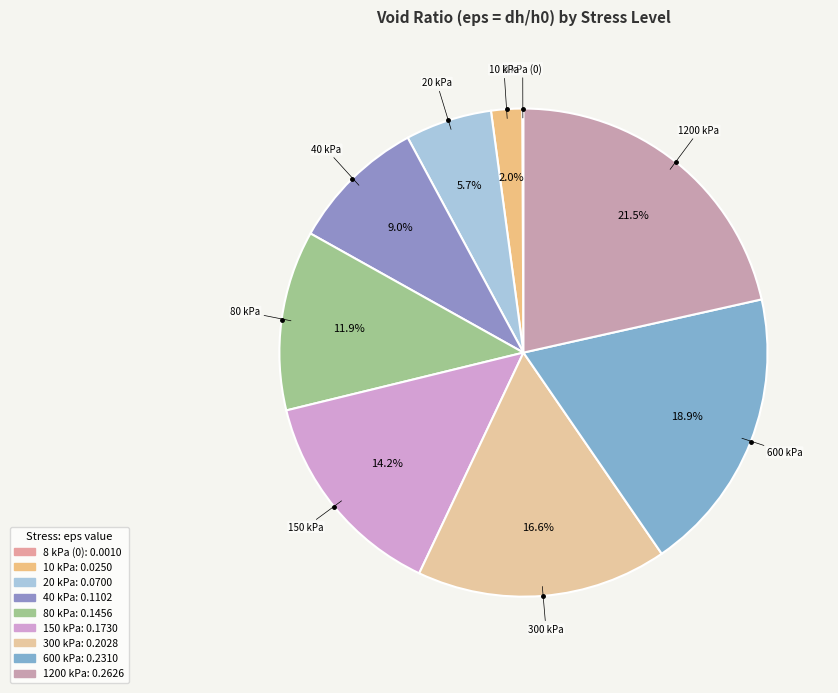

Rank the categories by value from lowest to highest.

8 kPa, 10 kPa, 20 kPa, 40 kPa, 80 kPa, 150 kPa, 300 kPa, 600 kPa, 1200 kPa